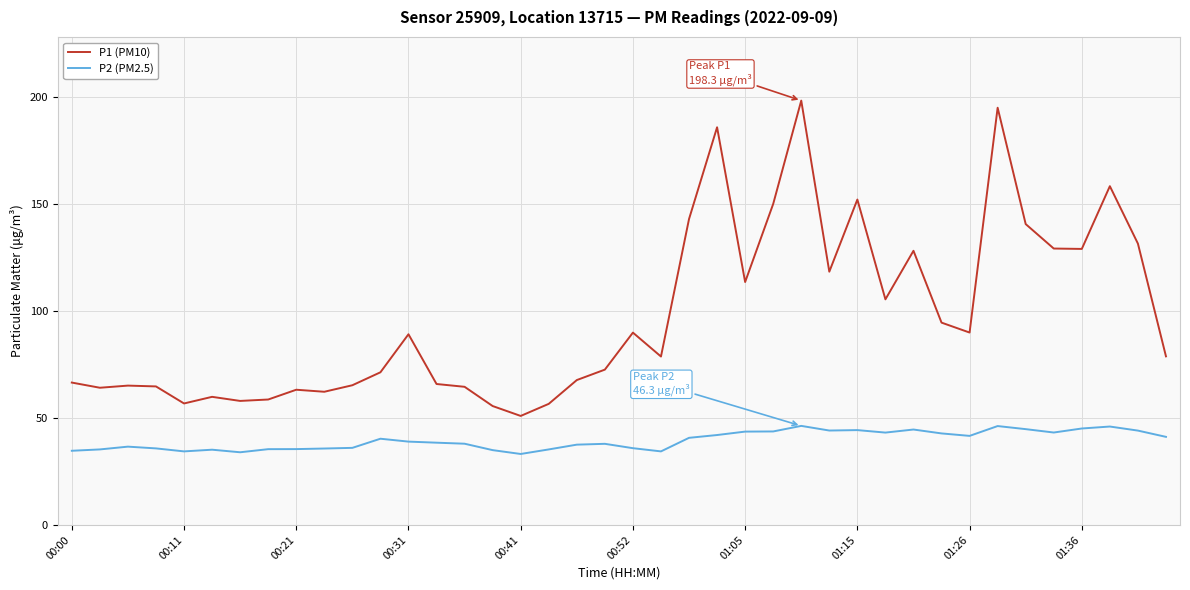

What is the difference between the maximum and minimum values in the P1 (PM10) series?

147.4